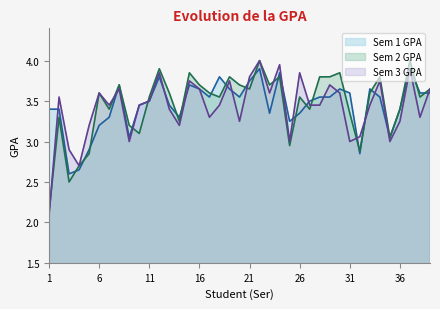

Reading left to right, what are all the values shown in this chart?

Sem 1 GPA: 3.4	3.4	2.6	2.6	2.9	3.2	3.3	3.7	3.0	3.5	3.5	3.8	3.5	3.3	3.7	3.6	3.5	3.8	3.6	3.5	3.8	3.9	3.4	3.9	3.2	3.4	3.5	3.5	3.5	3.6	3.6	2.9	3.6	3.5	3.0	3.4	3.9	3.6	3.6
Sem 2 GPA: 2.1	3.3	2.5	2.7	2.9	3.6	3.4	3.7	3.2	3.1	3.5	3.9	3.6	3.2	3.9	3.7	3.6	3.5	3.8	3.7	3.6	4.0	3.7	3.8	3.0	3.5	3.4	3.8	3.8	3.9	3.4	2.9	3.6	3.8	3.0	3.4	4.0	3.5	3.6
Sem 3 GPA: 2.1	3.5	2.9	2.7	3.2	3.6	3.5	3.6	3.0	3.5	3.5	3.9	3.4	3.2	3.8	3.6	3.3	3.5	3.8	3.2	3.8	4.0	3.6	4.0	3.0	3.9	3.5	3.5	3.7	3.6	3.0	3.1	3.5	3.8	3.0	3.2	3.9	3.3	3.6